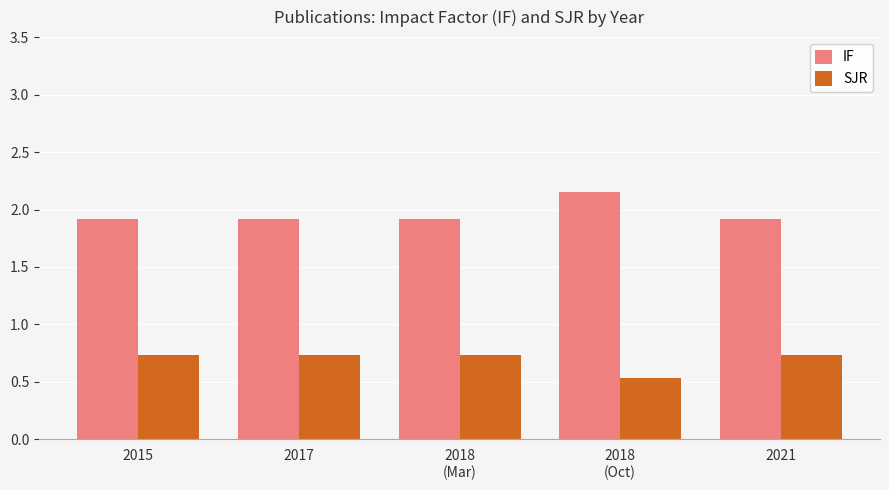

At which label does IF reach its peak?

2018
(Oct)